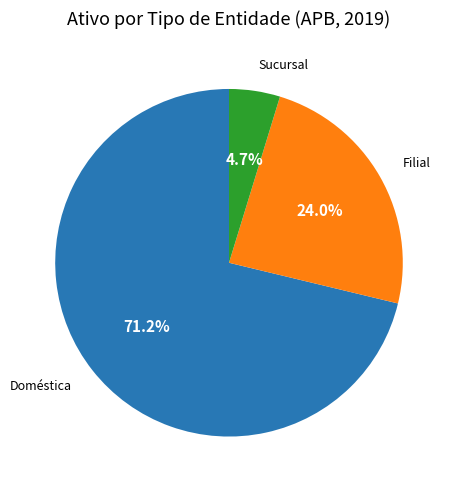

Does Doméstica represent more than half of the total?

Yes